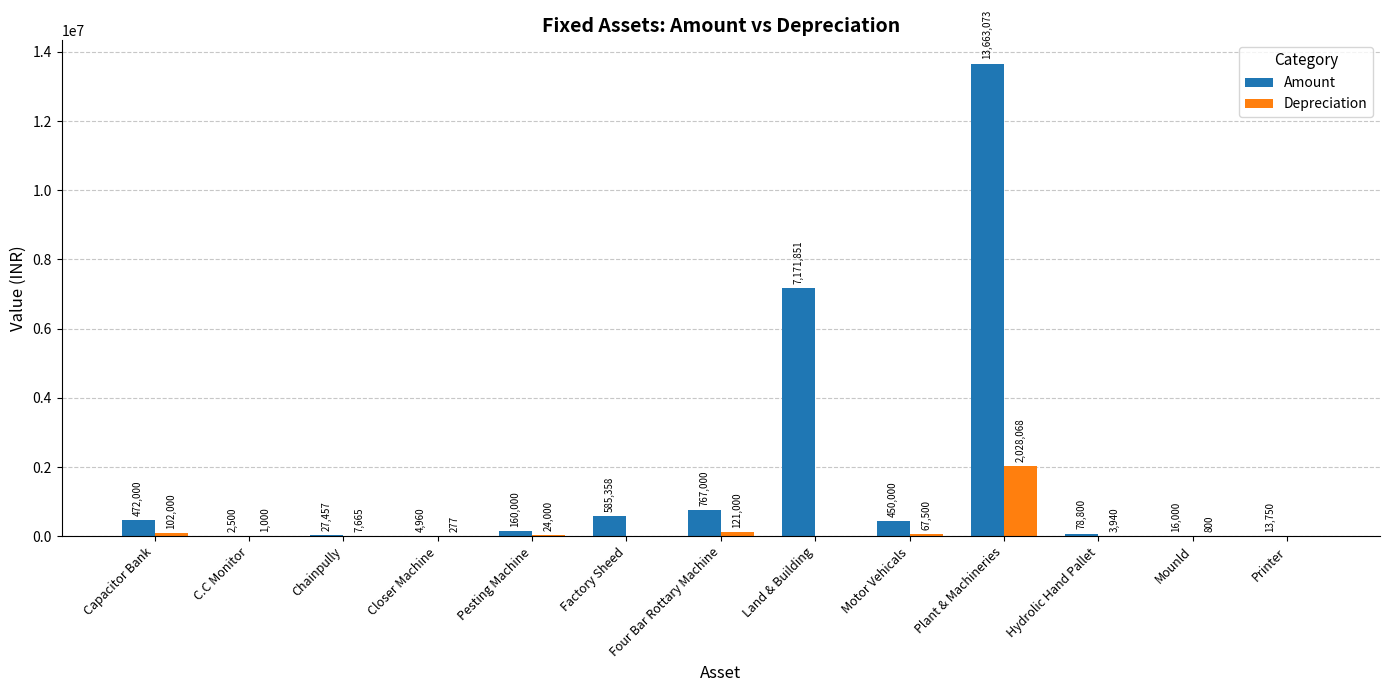

Which label corresponds to the largest value in the chart?

Plant & Machineries